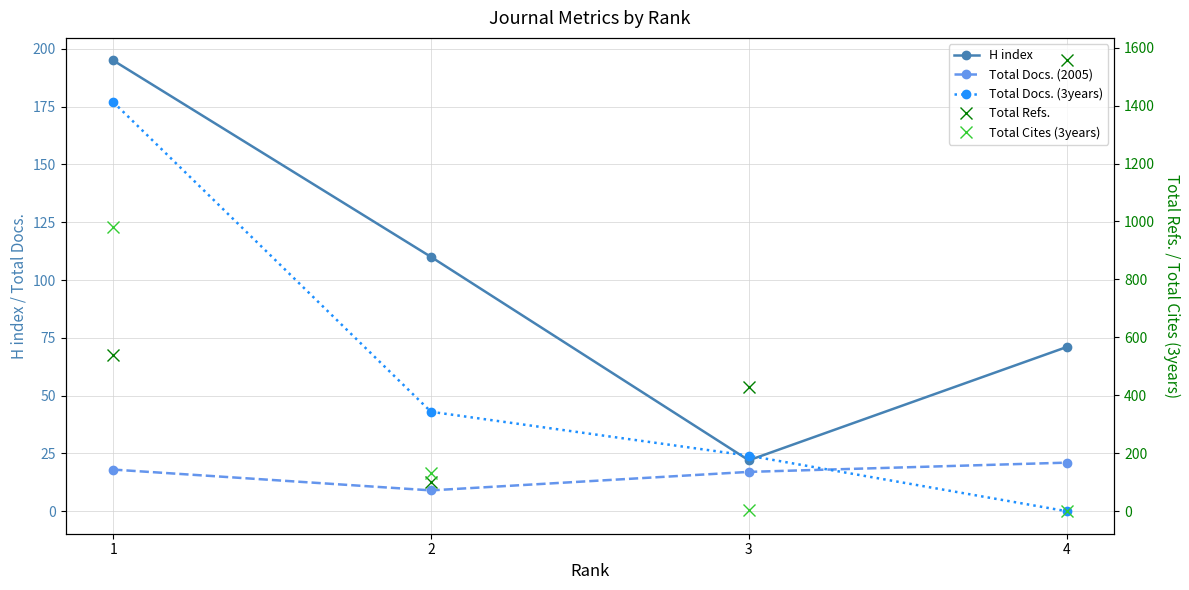

What is the difference between the highest and lowest values at 3?

426